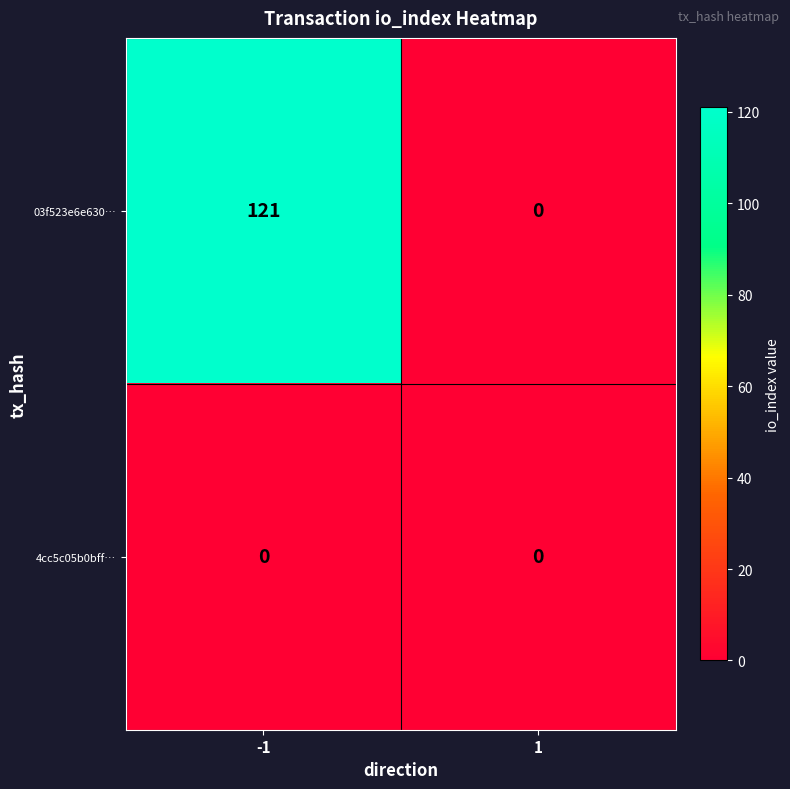

What is the maximum value shown in the chart?

121